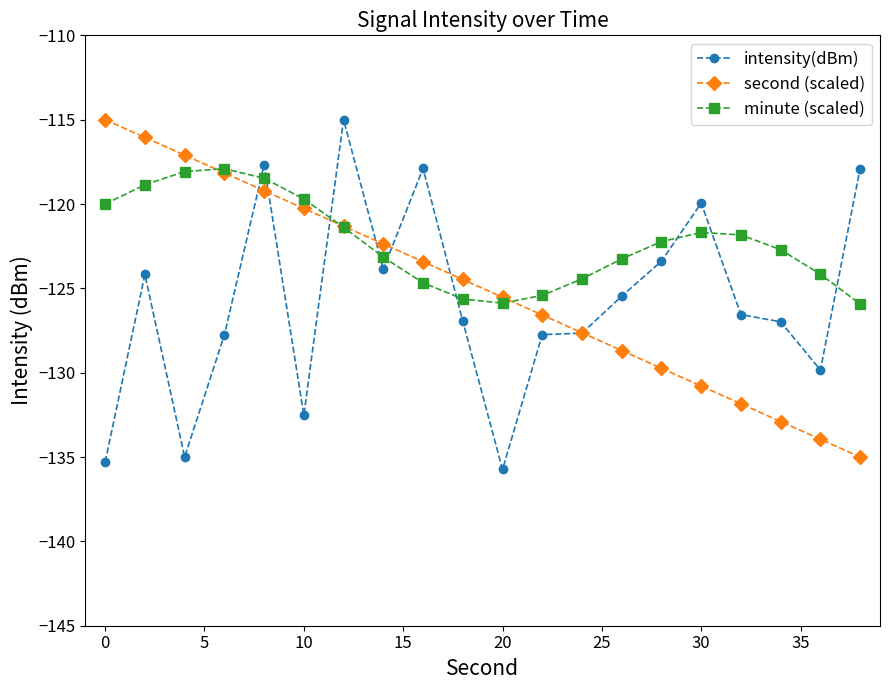

How many categories are shown in the chart?

20